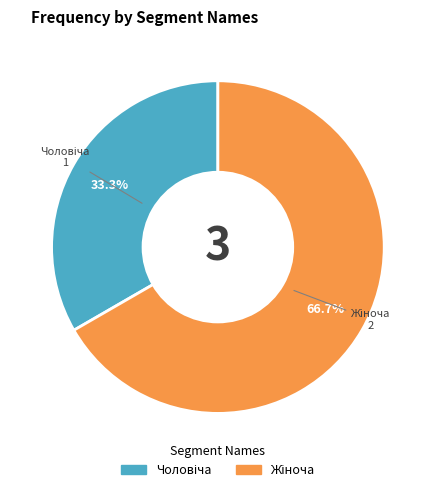

Is there a majority slice in this chart?

Yes